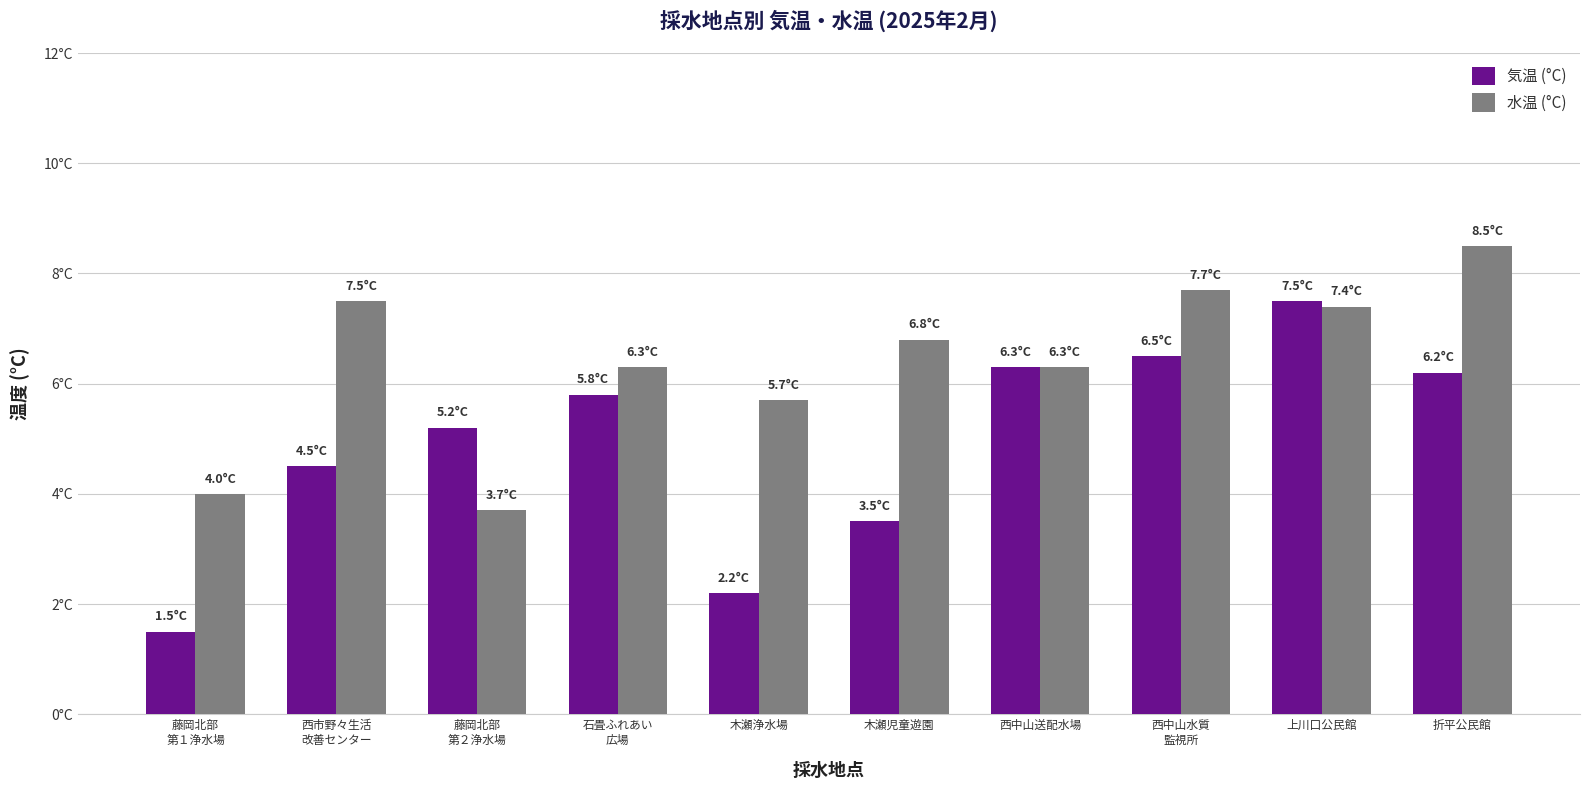

What are all the series names shown in the legend?

気温 (°C), 水温 (°C)